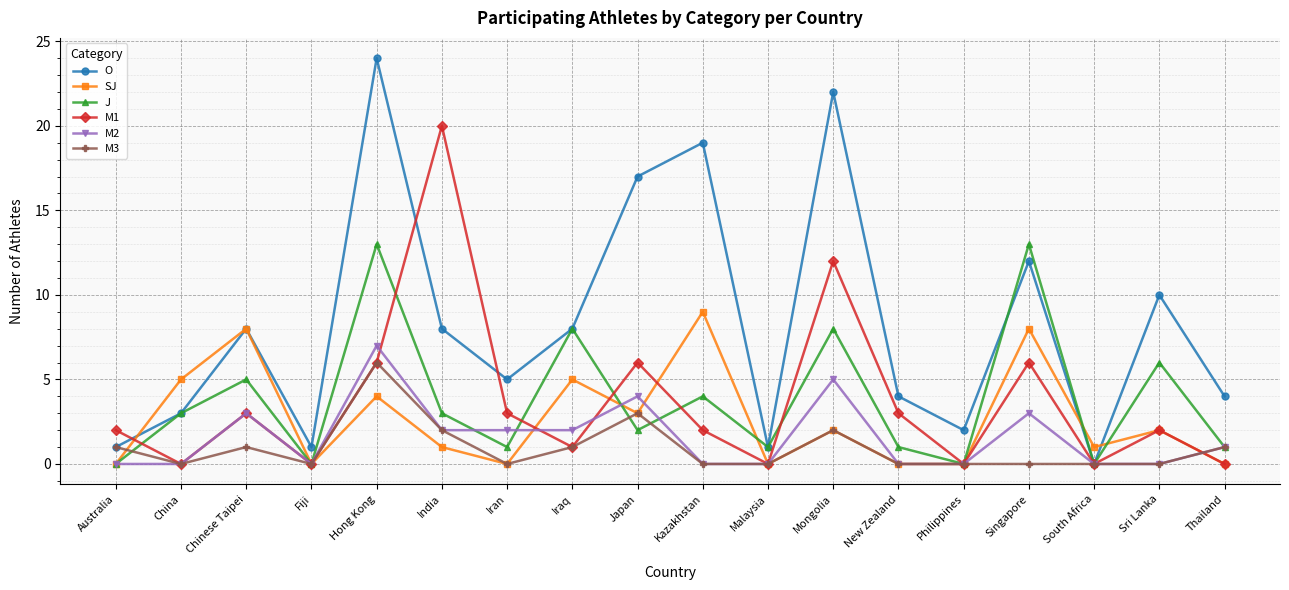

How many M2 values are between 0 and 3?

15